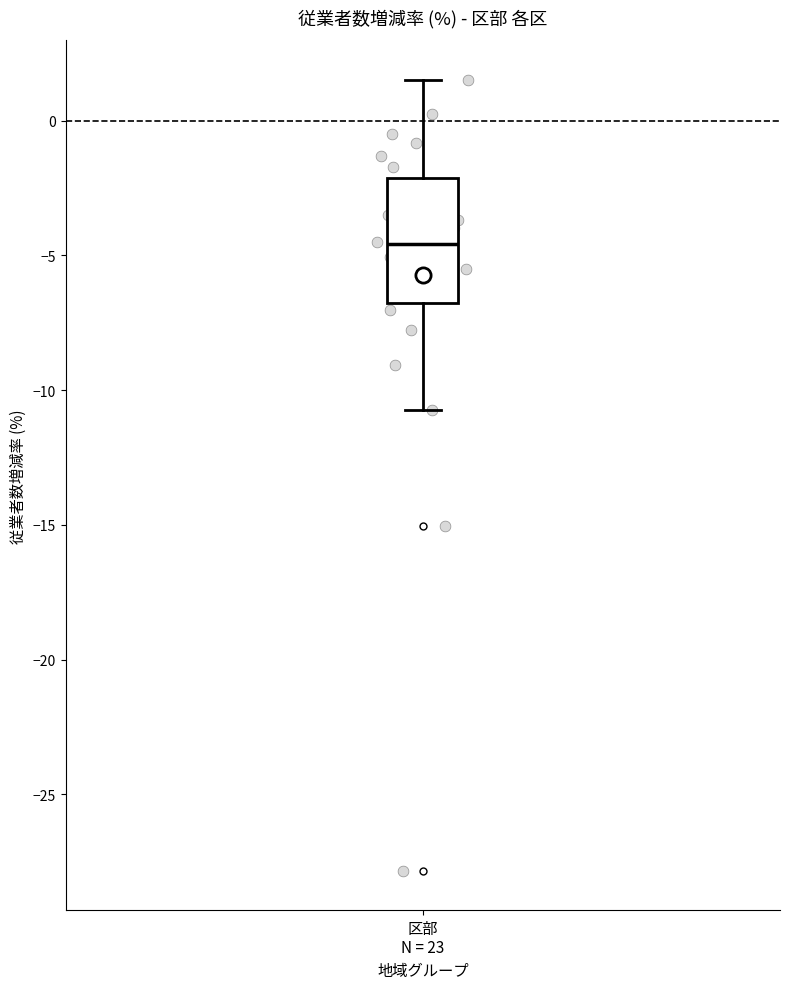

Transcribe this box plot: give where the median line is, the range the box spans, and where the two whiskers end, as read against the y-axis. The values are not printed on the chart, so give them approximately, as read against the axis.

median -4.5, box -7.0 to -2.0, whiskers -10.5 to 1.5